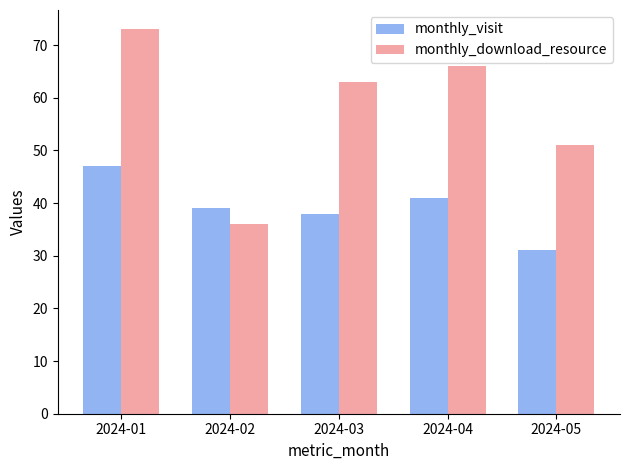

Which series changed the most between 2024-01 and 2024-05?

monthly_download_resource